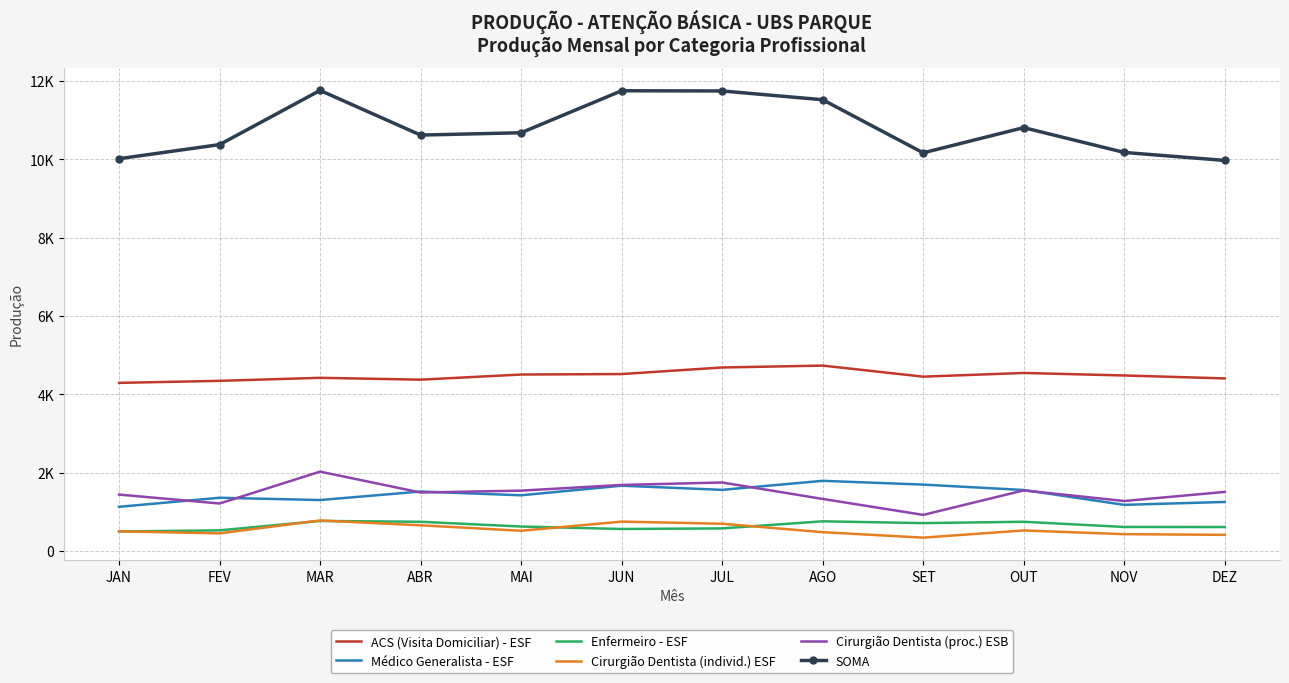

Is it true that Enfermeiro - ESF equals 1186 at MAR?

False